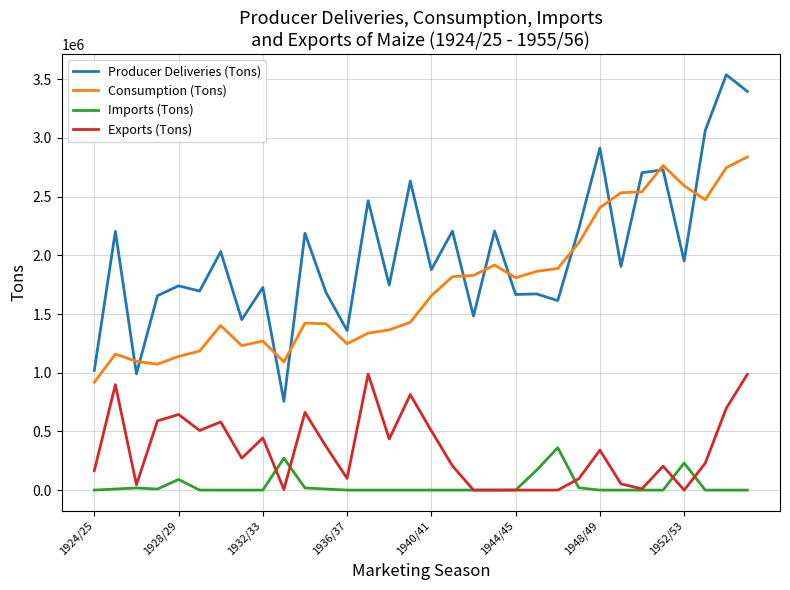

What is the greatest value displayed?

3538987.2